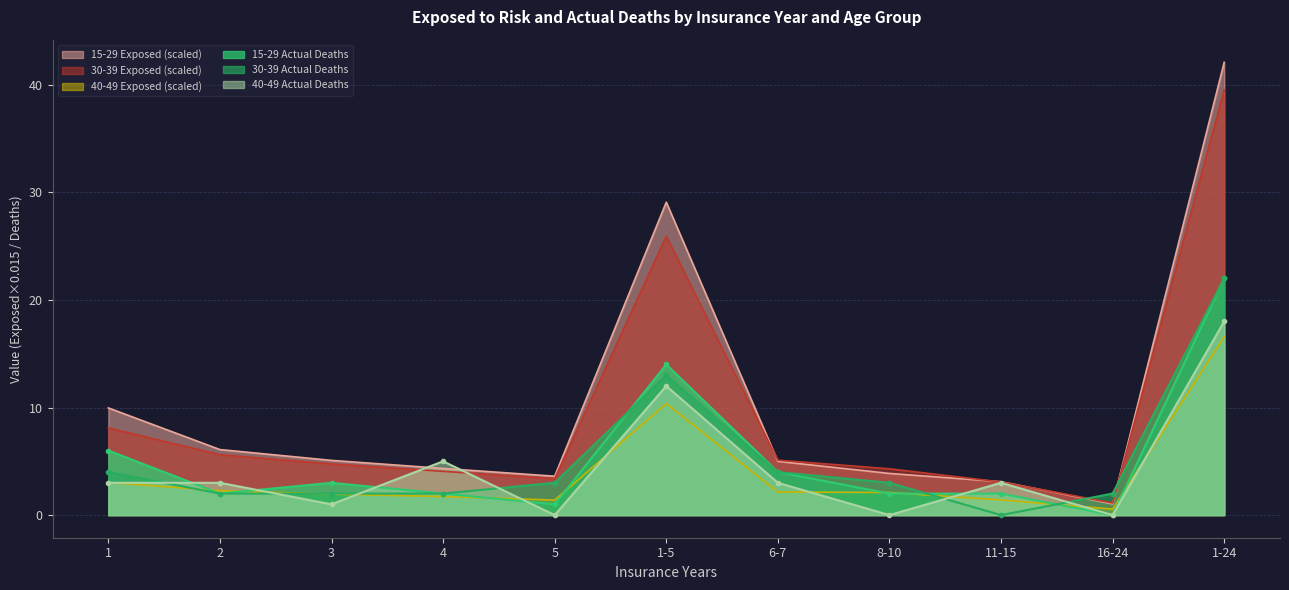

Where is 40-49 Actual Deaths nearest to the value 9?

1-5